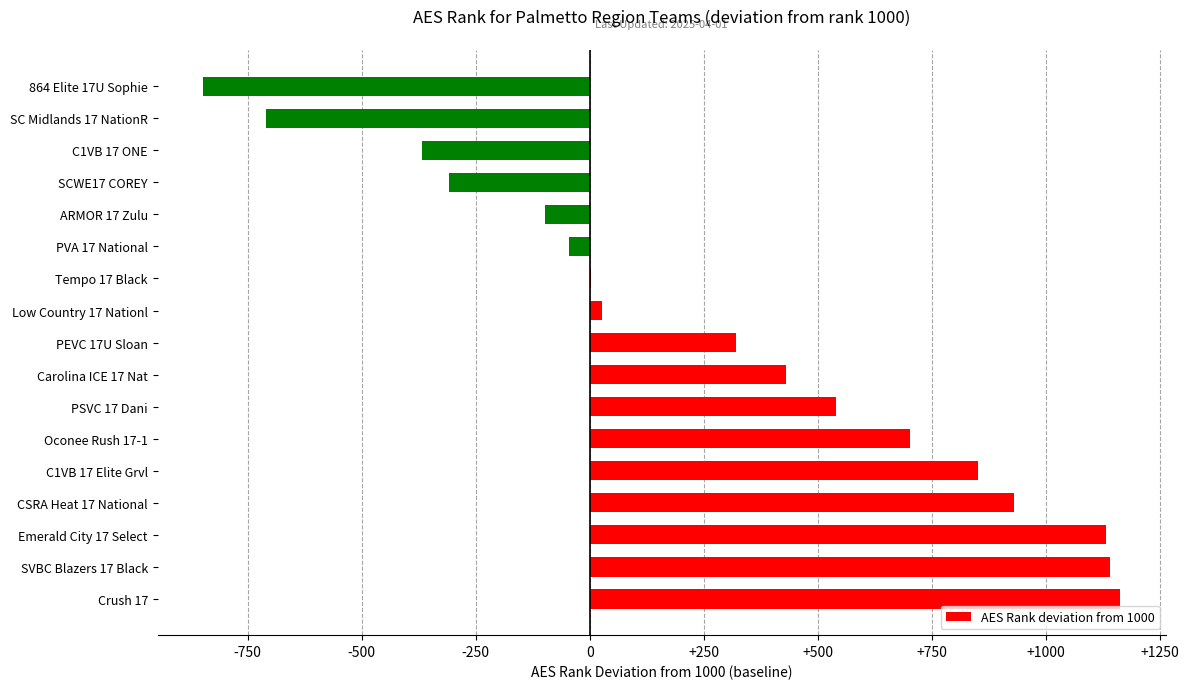

Where is the data nearest to the value 157?

Low Country 17 Nationl